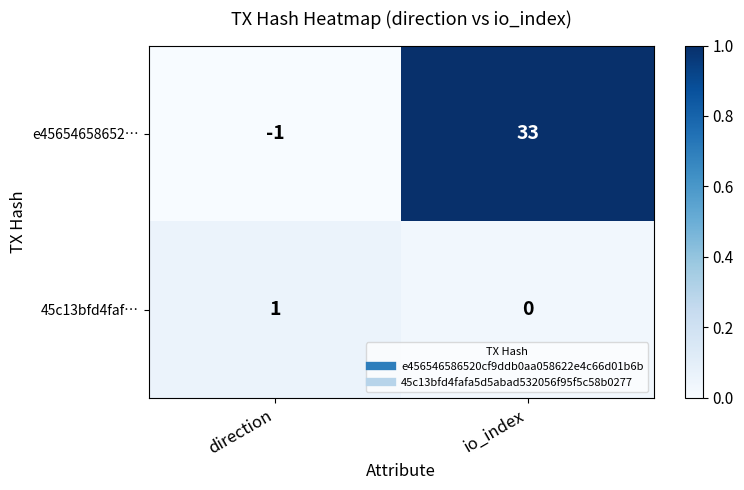

What is the greatest value displayed?

33